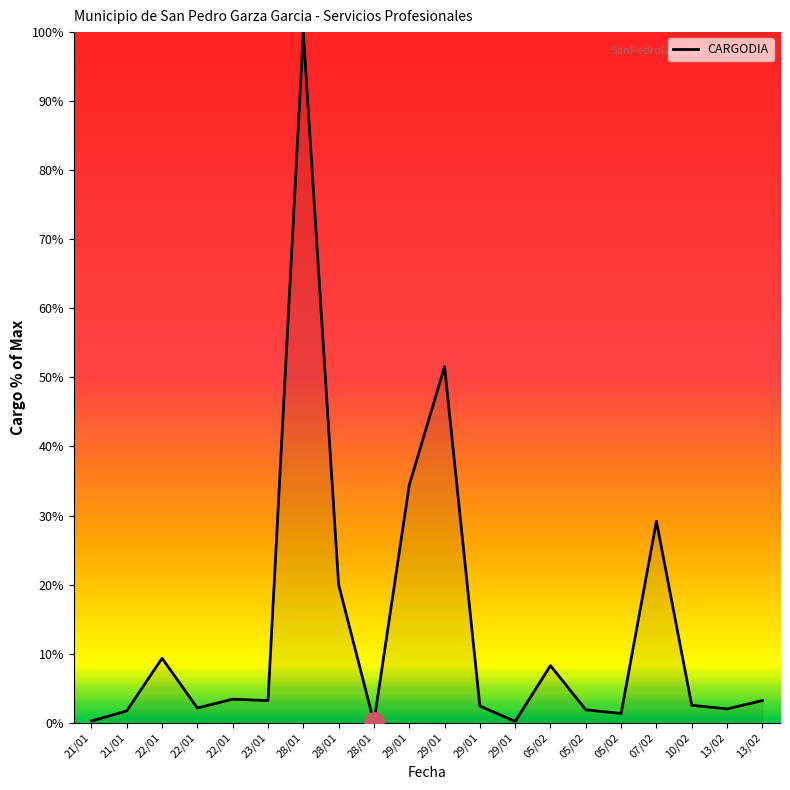

What is the difference between the values at 22/01 and 10/02?

0.4